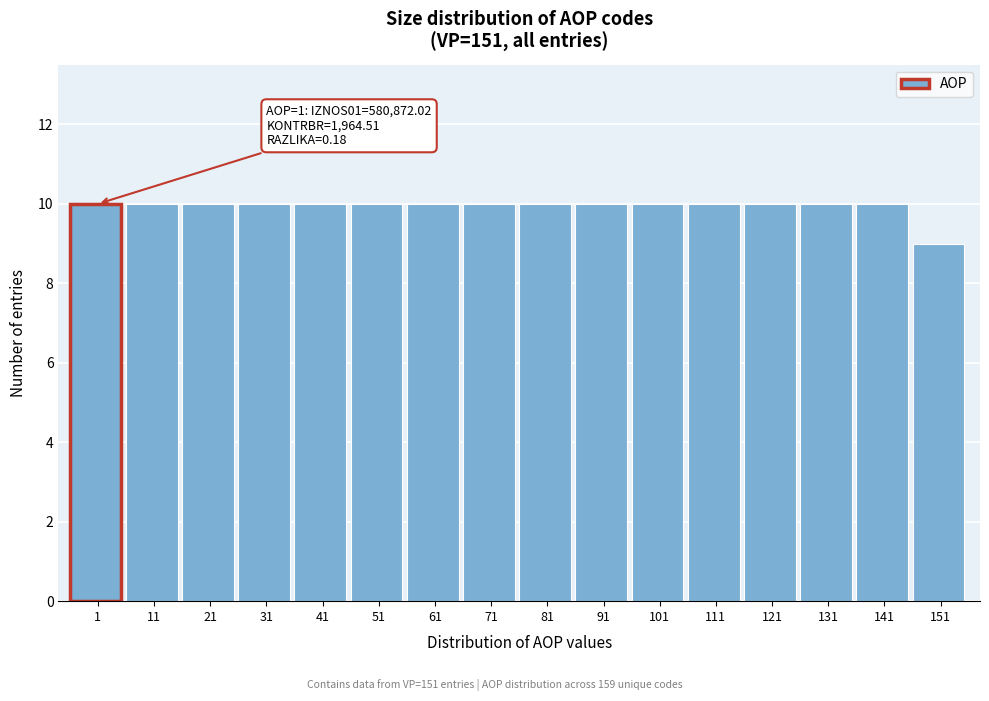

Reading right to left, extract all data points from this chart.

151=9	141=10	131=10	121=10	111=10	101=10	91=10	81=10	71=10	61=10	51=10	41=10	31=10	21=10	11=10	1=10